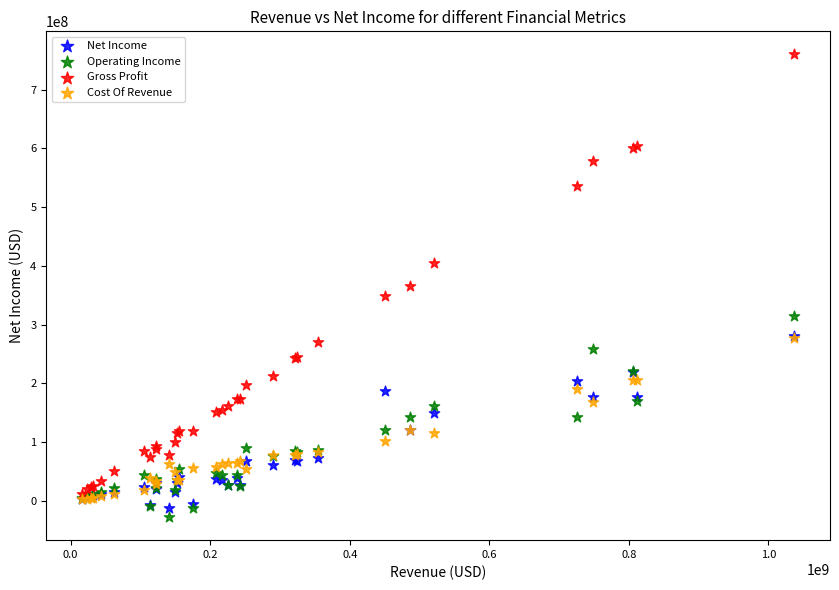

What are all the series names shown in the legend?

Net Income, Operating Income, Gross Profit, Cost Of Revenue